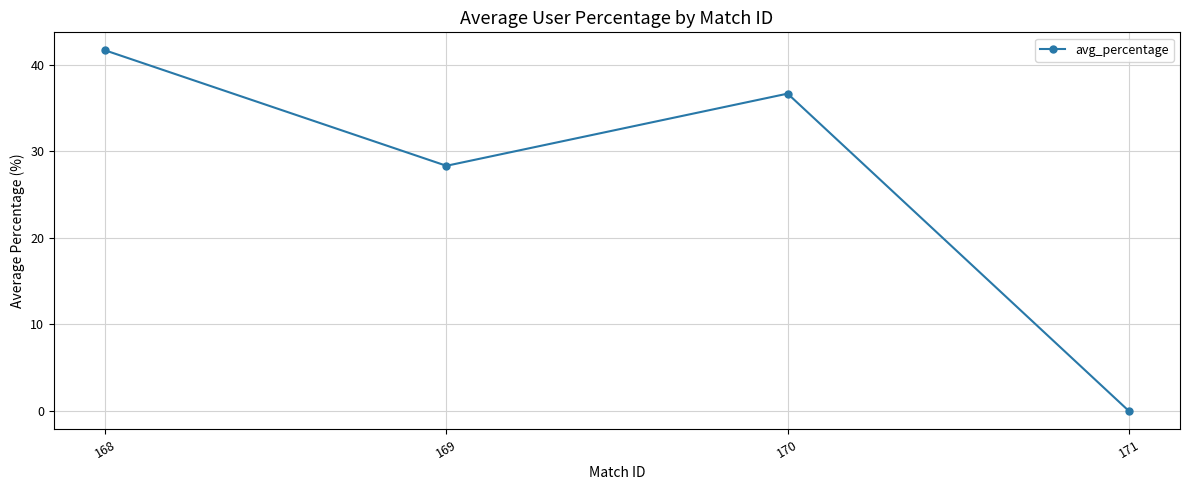

Approximately how many times larger is the value at 168 compared to 169?

1.5